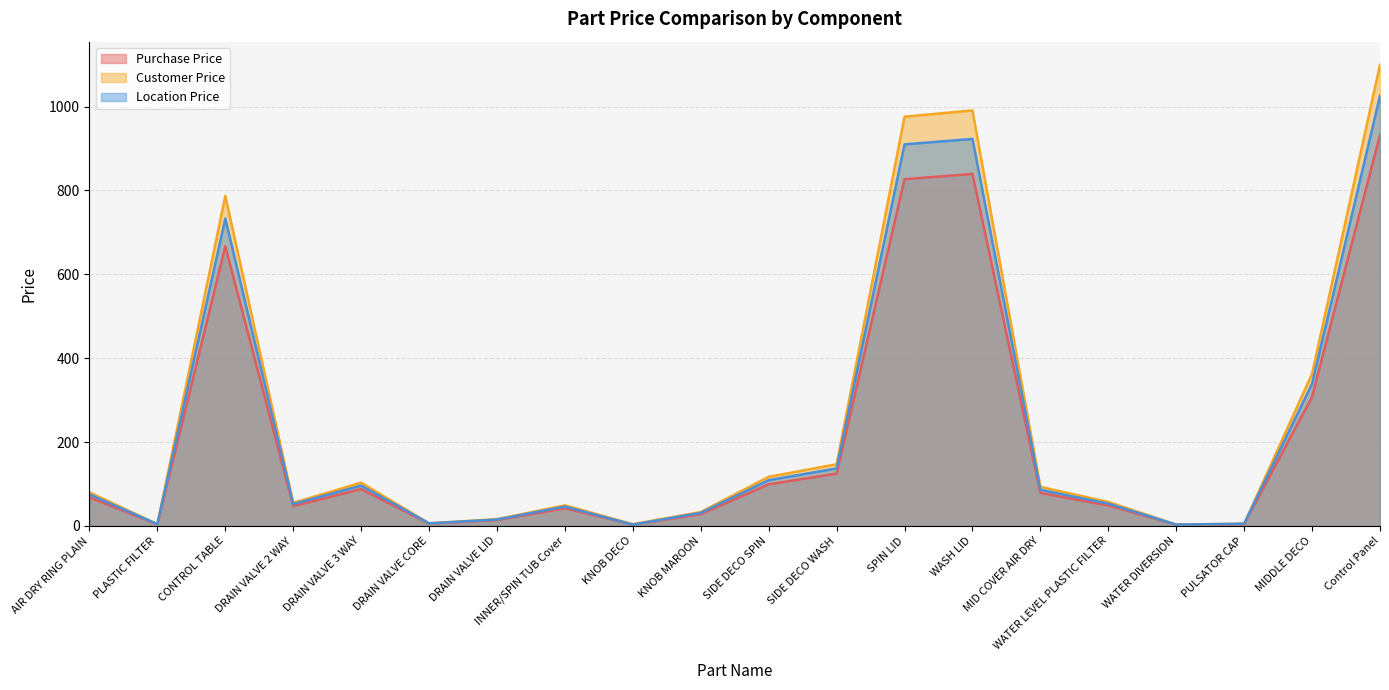

Reading left to right, list all the values displayed in this chart.

Purchase Price: AIR DRY RING PLAIN=67.9	PLASTIC FILTER=3.7	CONTROL TABLE=666.8	DRAIN VALVE 2 WAY=46.9	DRAIN VALVE 3 WAY=87.6	DRAIN VALVE CORE=5.3	DRAIN VALVE LID=13.6	INNER/SPIN TUB Cover=41.9	KNOB DECO=3.0	KNOB MAROON=27.9	SIDE DECO SPIN=99.0	SIDE DECO WASH=124.6	SPIN LID=826.9	WASH LID=839.4	MID COVER AIR DRY=78.5	WATER LEVEL PLASTIC FILTER=48.6	WATER DIVERSION=2.8	PULSATOR CAP=4.2	MIDDLE DECO=307.9	Control Panel=932.6
Customer Price: AIR DRY RING PLAIN=80.0	PLASTIC FILTER=4.0	CONTROL TABLE=787.0	DRAIN VALVE 2 WAY=55.0	DRAIN VALVE 3 WAY=103.0	DRAIN VALVE CORE=6.0	DRAIN VALVE LID=16.0	INNER/SPIN TUB Cover=49.0	KNOB DECO=4.0	KNOB MAROON=33.0	SIDE DECO SPIN=117.0	SIDE DECO WASH=147.0	SPIN LID=976.0	WASH LID=991.0	MID COVER AIR DRY=93.0	WATER LEVEL PLASTIC FILTER=57.0	WATER DIVERSION=3.0	PULSATOR CAP=5.0	MIDDLE DECO=363.0	Control Panel=1100.0
Location Price: AIR DRY RING PLAIN=75.0	PLASTIC FILTER=4.0	CONTROL TABLE=733.0	DRAIN VALVE 2 WAY=52.0	DRAIN VALVE 3 WAY=96.0	DRAIN VALVE CORE=6.0	DRAIN VALVE LID=15.0	INNER/SPIN TUB Cover=46.0	KNOB DECO=3.0	KNOB MAROON=31.0	SIDE DECO SPIN=109.0	SIDE DECO WASH=137.0	SPIN LID=910.0	WASH LID=923.0	MID COVER AIR DRY=86.0	WATER LEVEL PLASTIC FILTER=53.0	WATER DIVERSION=3.0	PULSATOR CAP=5.0	MIDDLE DECO=339.0	Control Panel=1026.0